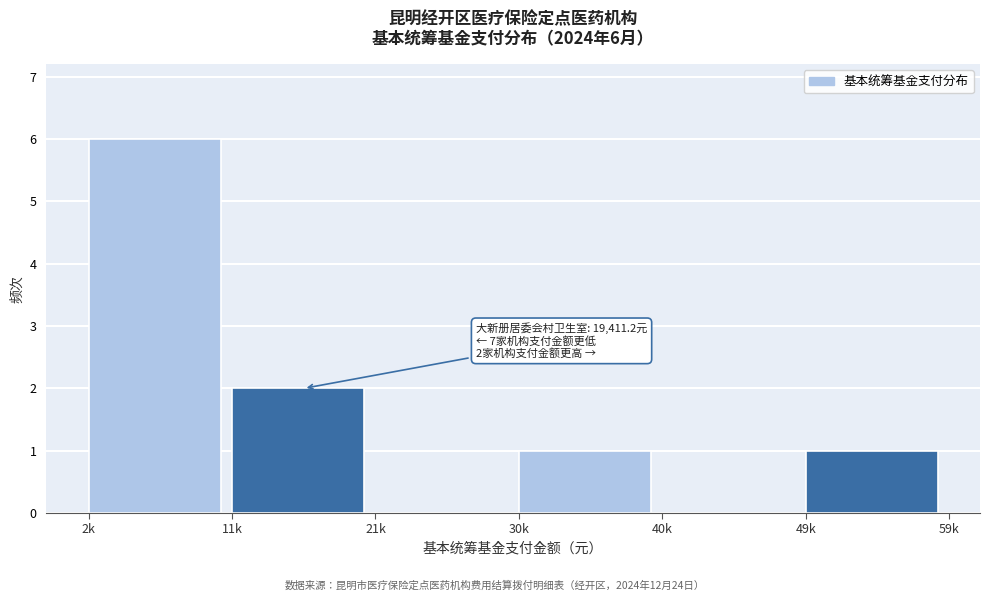

Reading left to right, what are all the values shown in this chart?

2k=6	11k=2	21k=0	30k=1	40k=0	49k=1